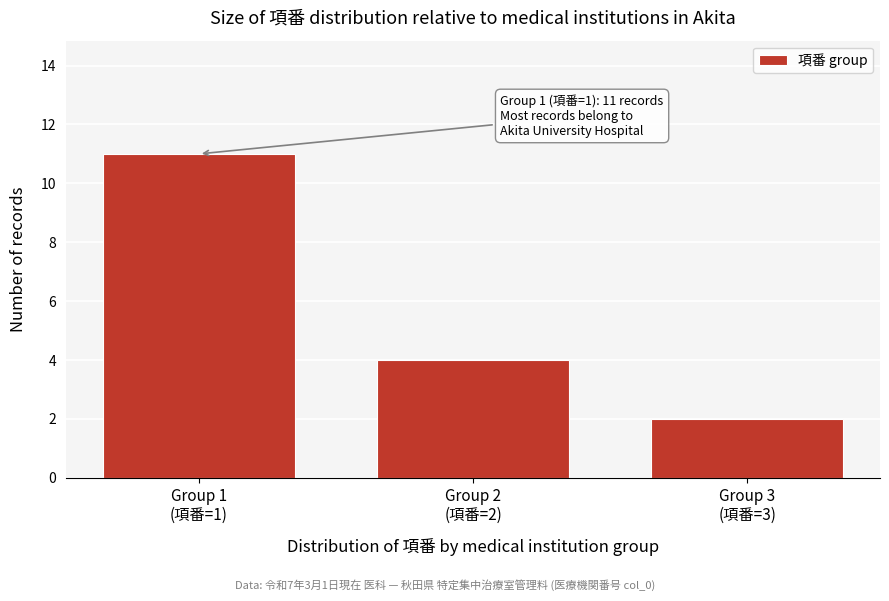

Reading left to right, list all the values displayed in this chart.

11	4	2